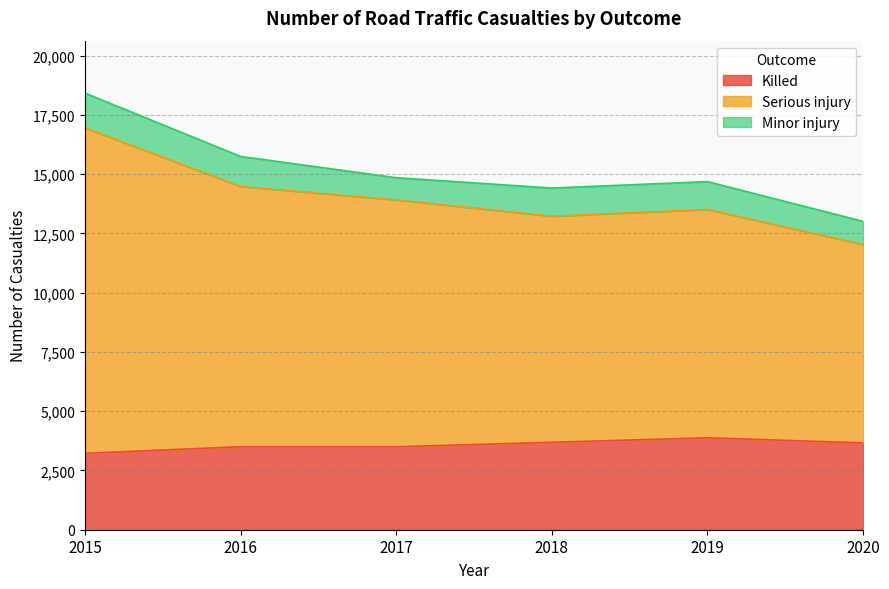

True or false: Killed and Serious injury cross at least once.

False